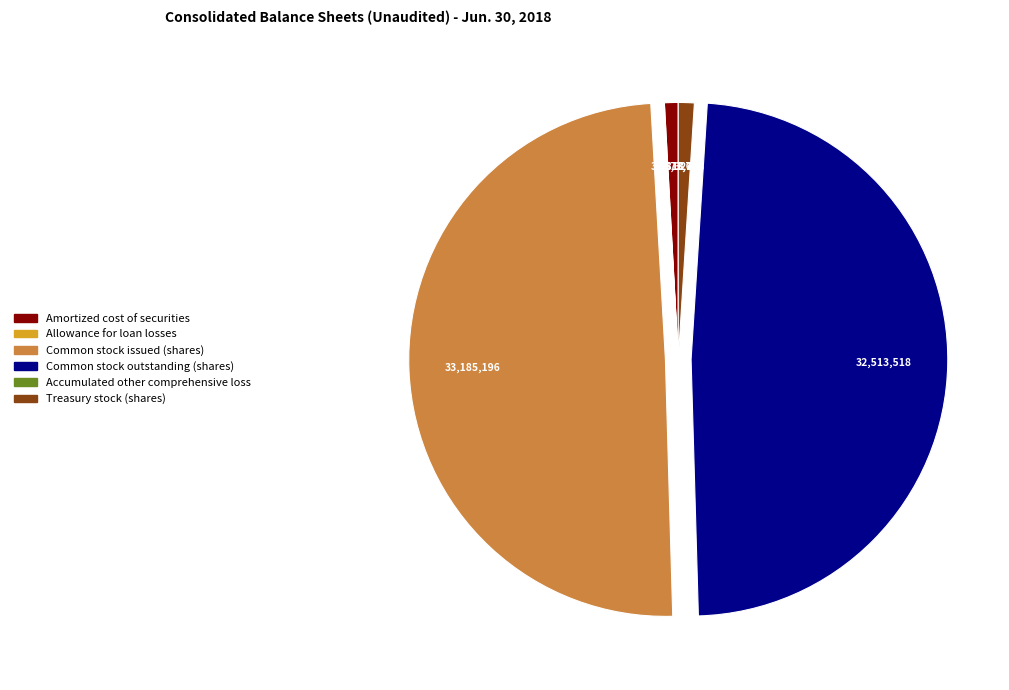

Does Common stock outstanding (shares) represent more than half of the total?

No